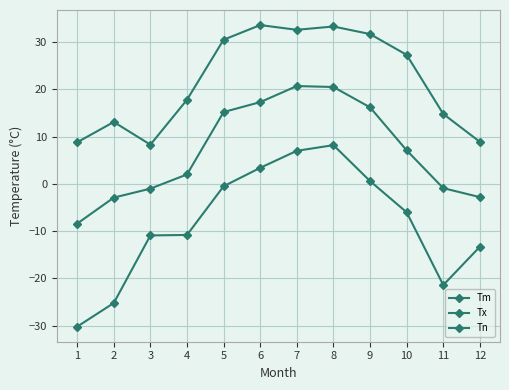

Count the number of data series in this chart.

3